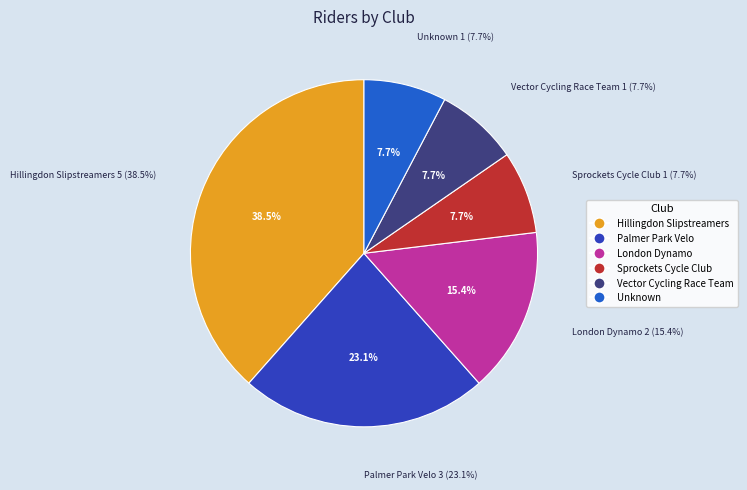

Does Youth account for over 50% of the chart?

No